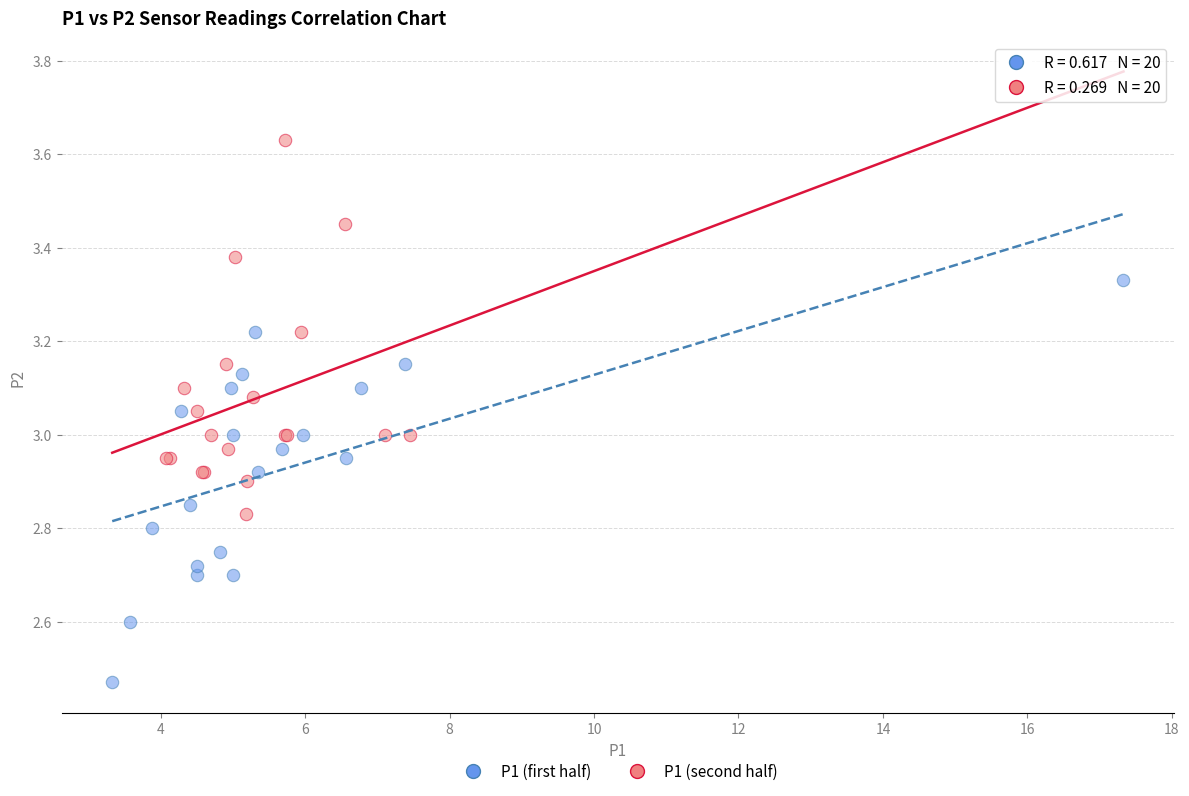

Which series contains the highest Y value?

P1 (second half)